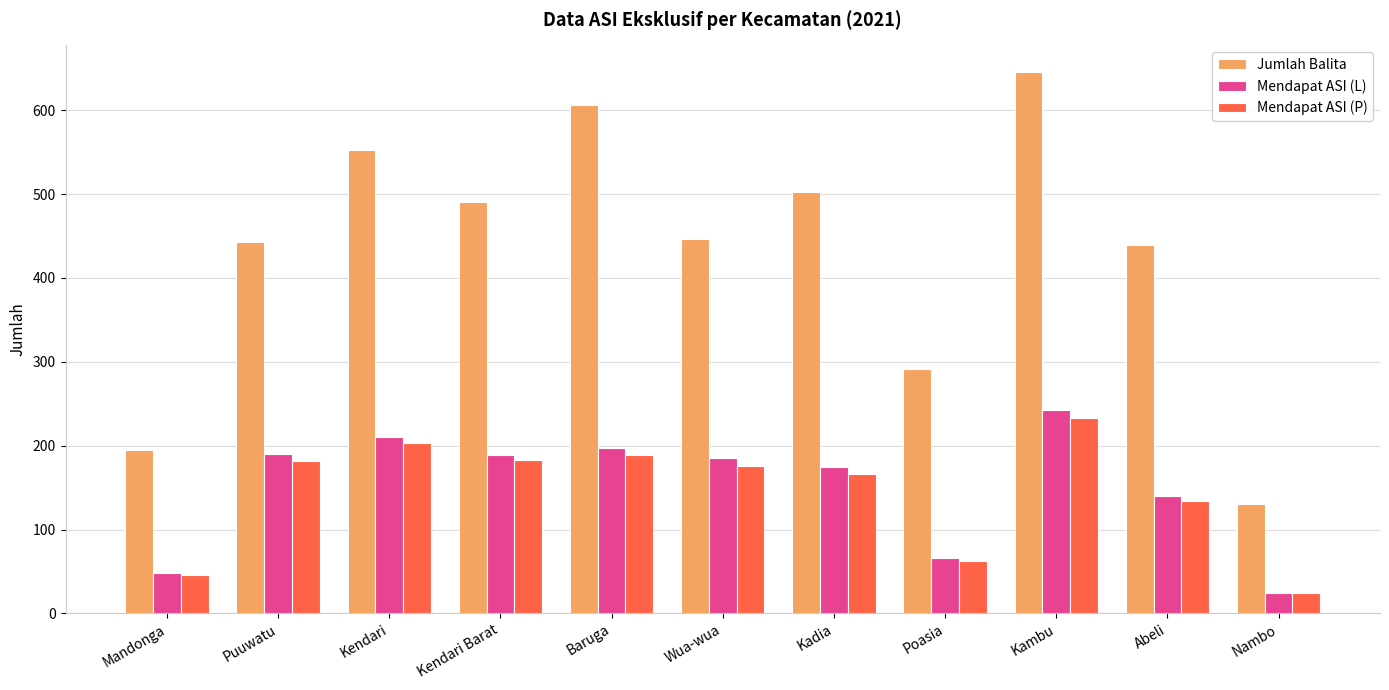

What is the average value of the Jumlah Balita series?

431